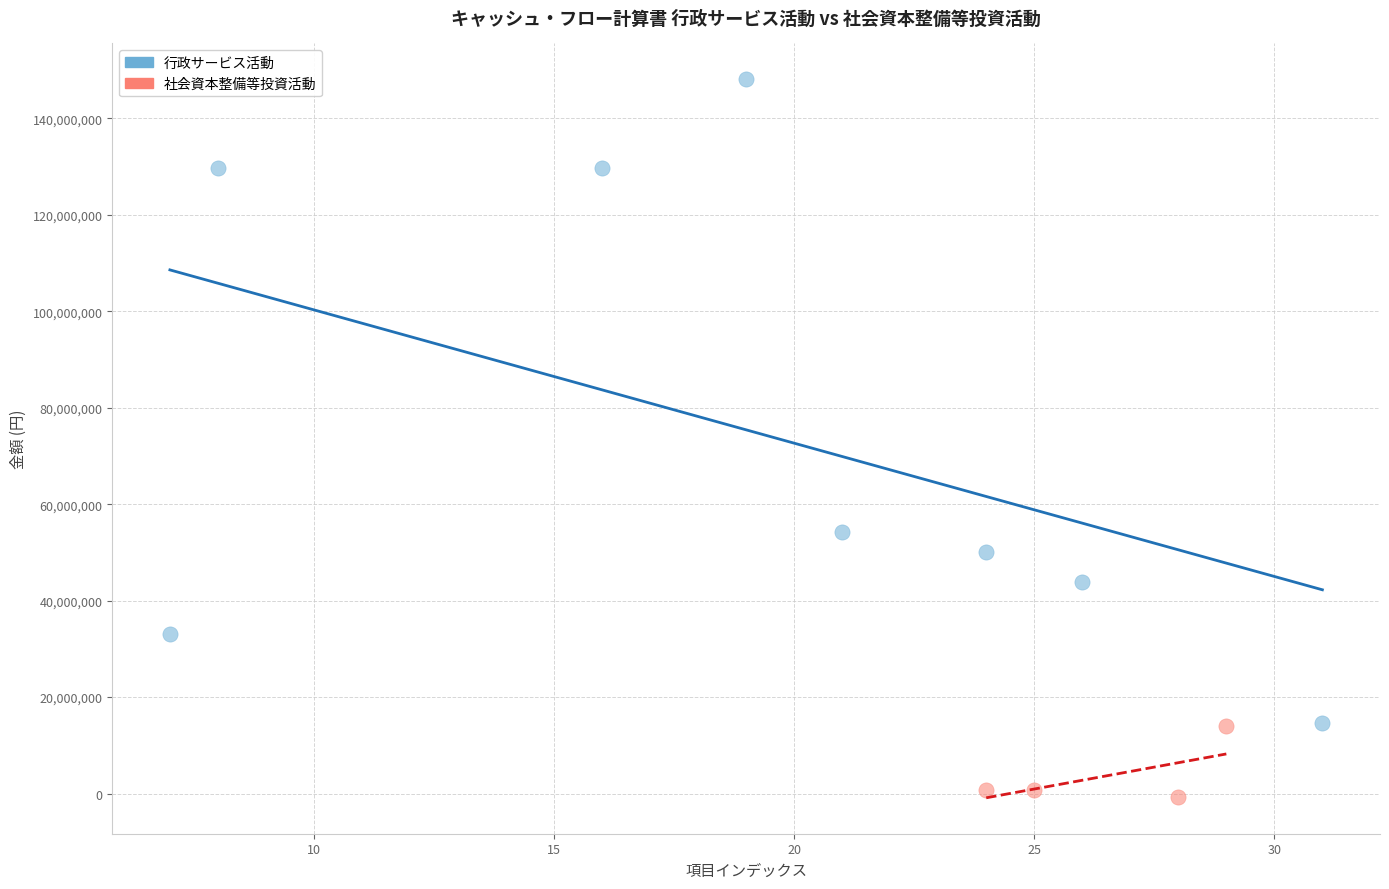

Which series contains the highest Y value?

行政サービス活動